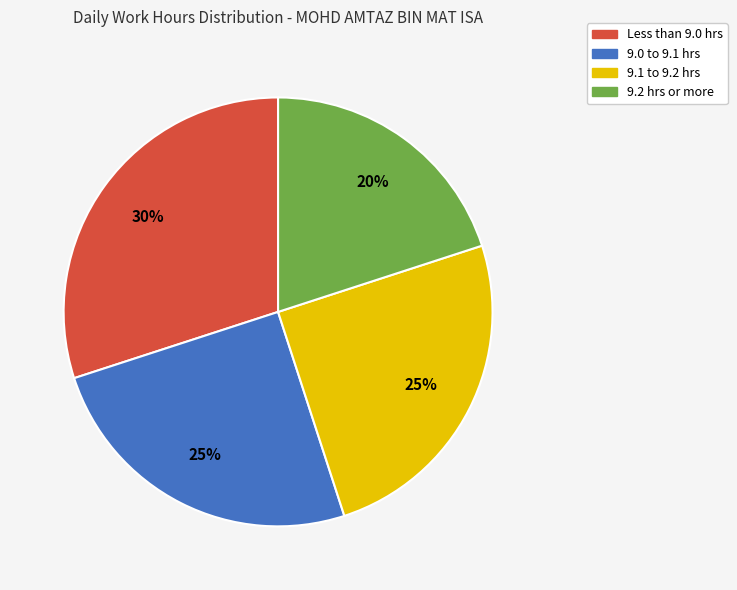

Is 9.1 to 9.2 hrs the majority of the pie?

No